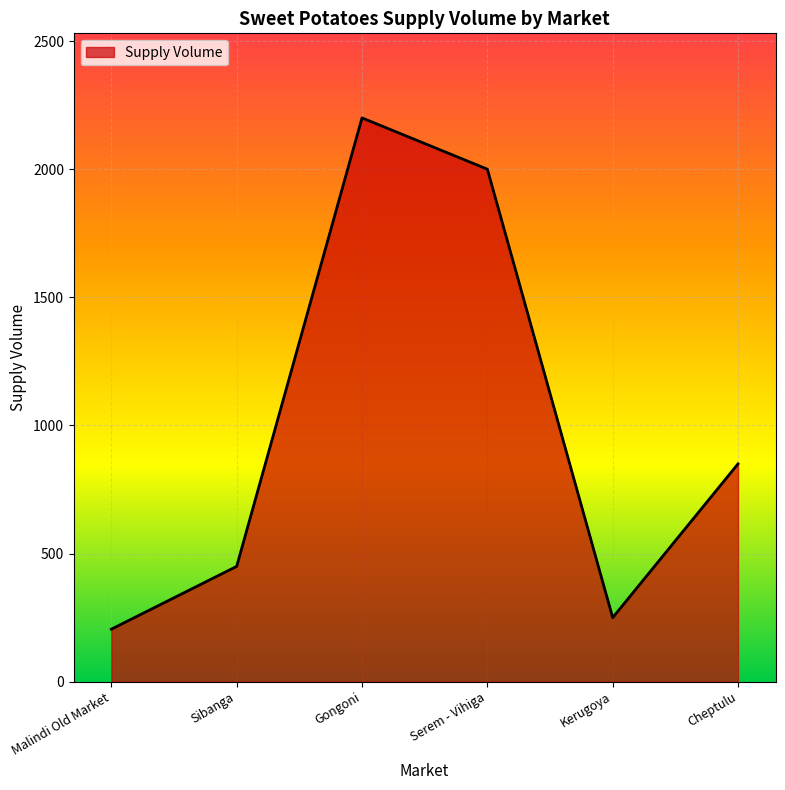

How many values are below 850?

3